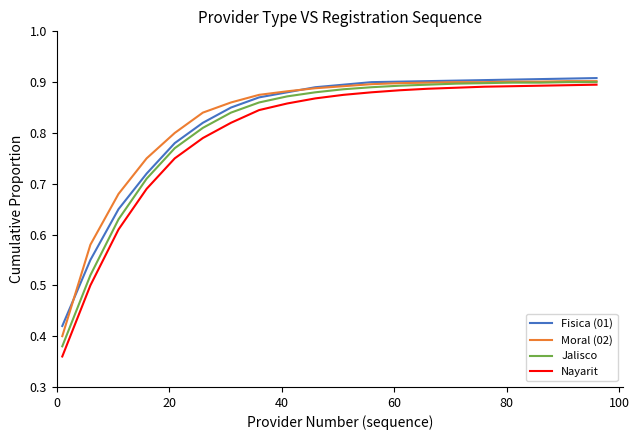

Which series has the largest range (max minus min)?

Nayarit